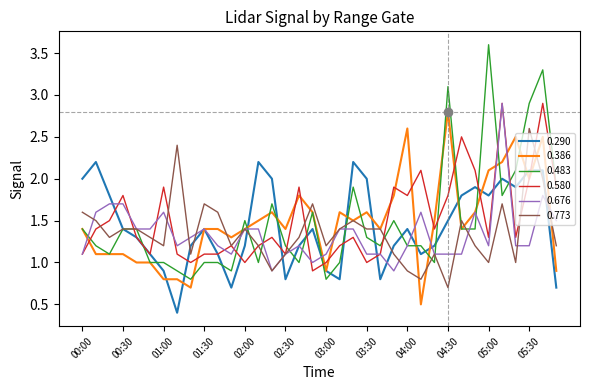

Which series has the widest spread of values?

0.483